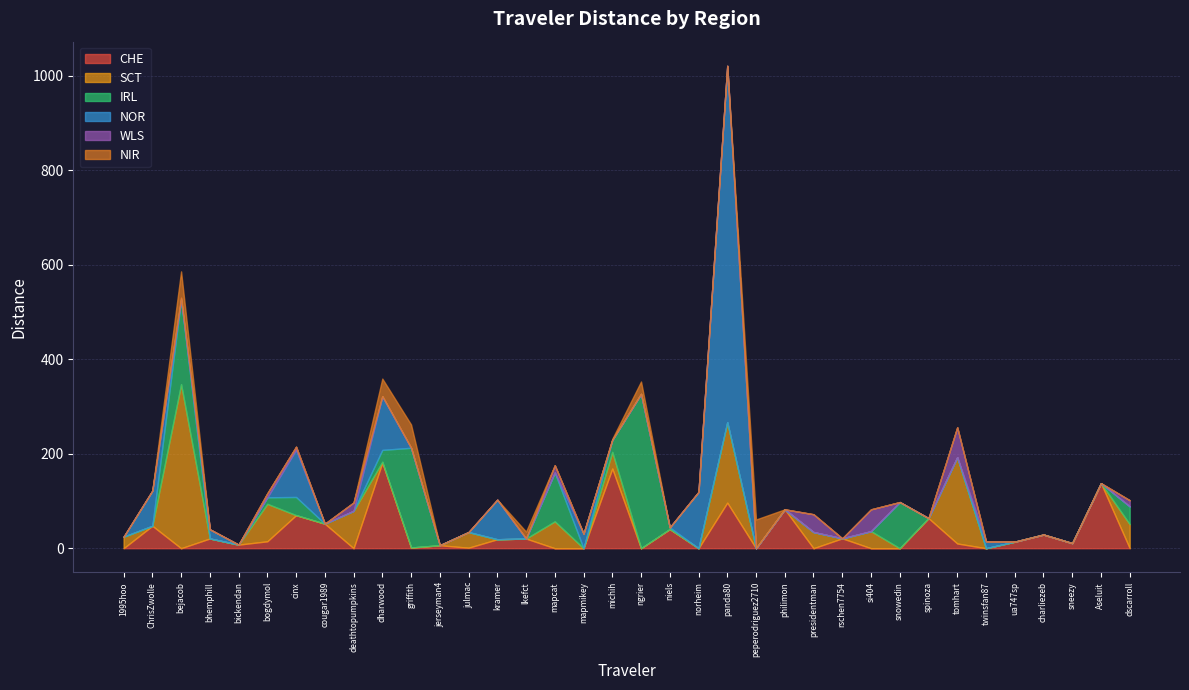

Rank the series at mapcat from lowest to highest value.

CHE, NOR, NIR, WLS, SCT, IRL